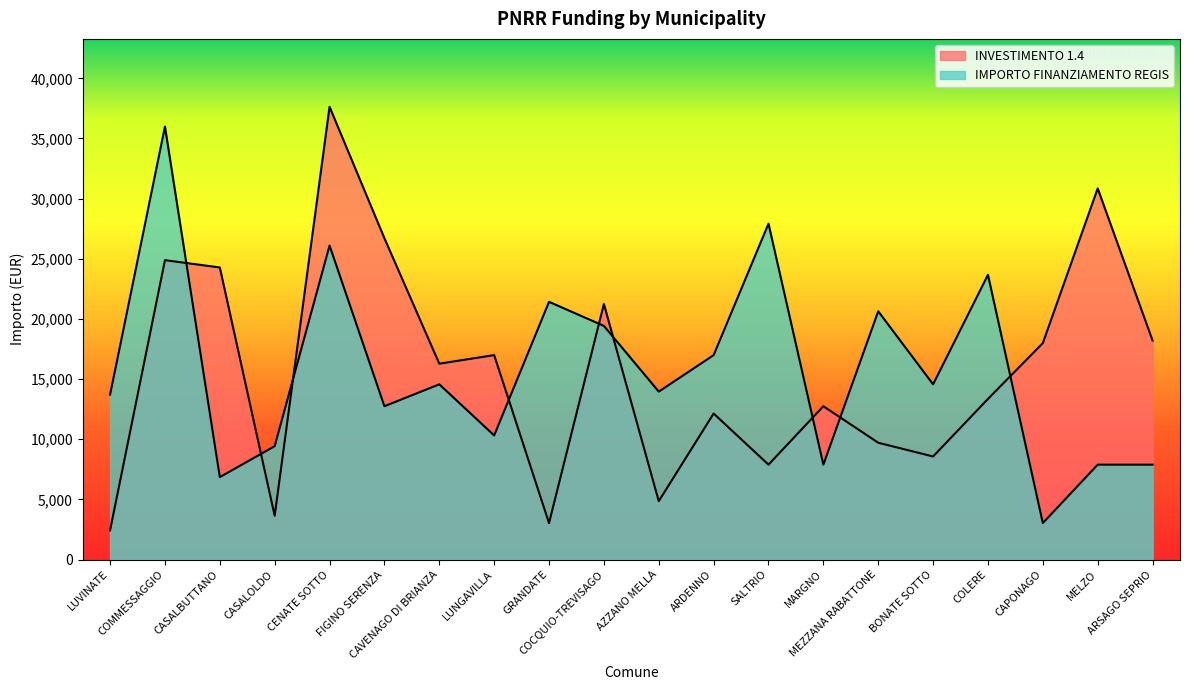

In IMPORTO FINANZIAMENTO REGIS, how many points are higher than both neighbors (excluding endpoints)?

7